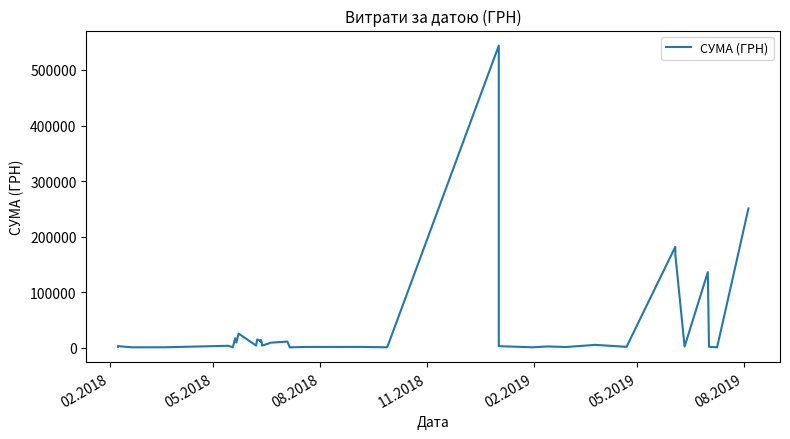

What is the value of the 25th point from the left?

1048.8